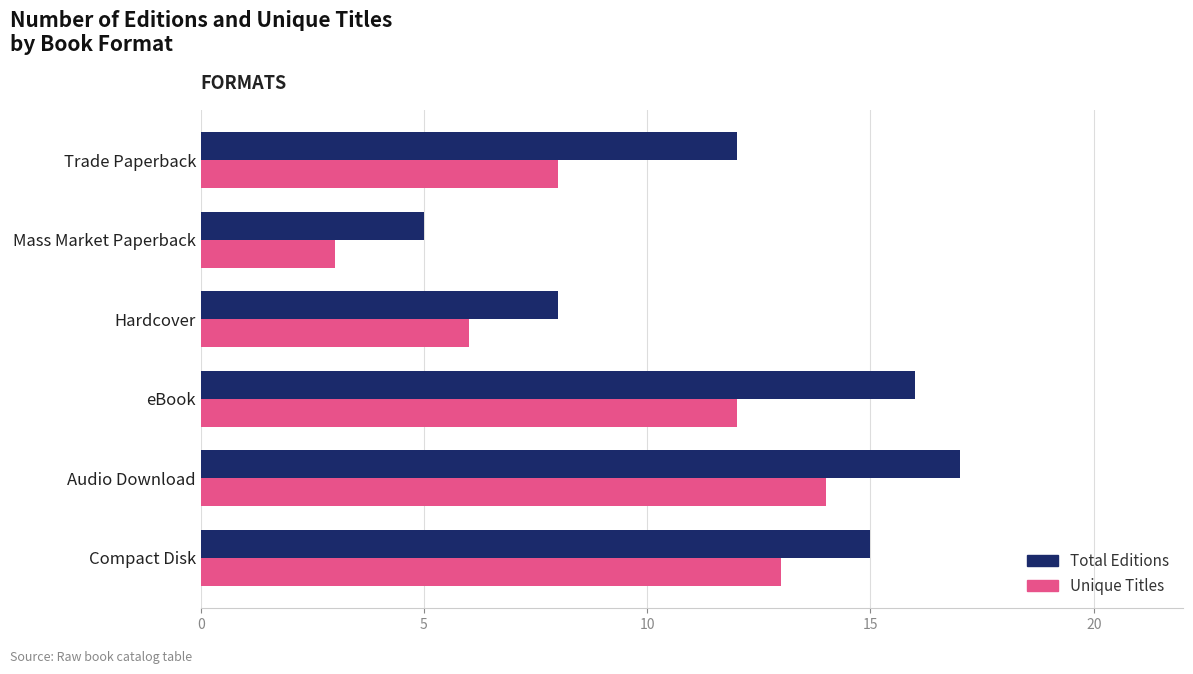

At how many categories does at least one series exceed 10?

4